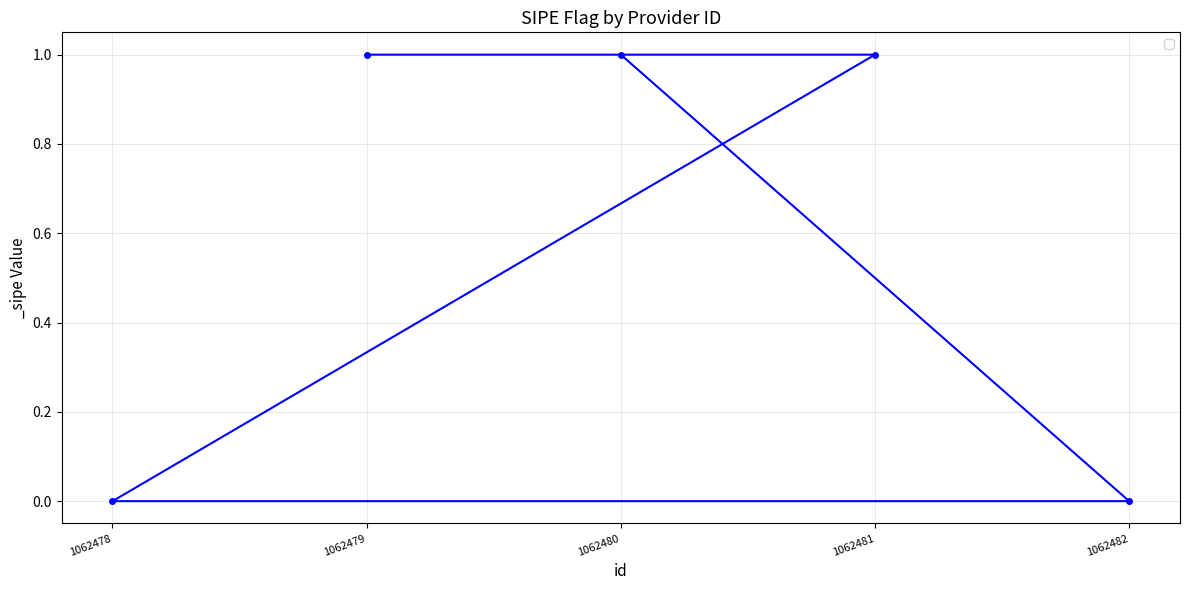

What is the value of the 4th point from the left?

1